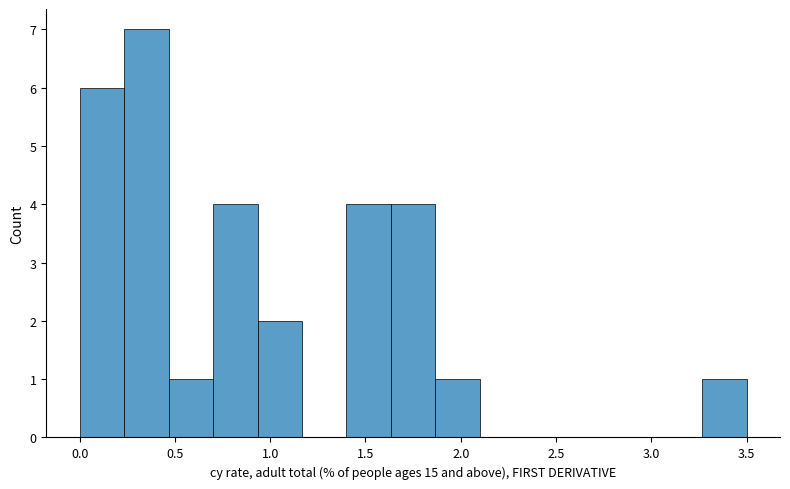

Reading left to right, transcribe this chart: for each bar, give the range it covers on the x-axis and its height. Neither the bar edges nor the heights are printed on the chart, so give them approximately, as read against the axes.

0.00 to 0.25: 6
0.25 to 0.45: 7
0.45 to 0.70: 1
0.70 to 0.95: 4
0.95 to 1.15: 2
1.15 to 1.40: 0
1.40 to 1.65: 4
1.65 to 1.85: 4
1.85 to 2.10: 1
2.10 to 2.35: 0
2.35 to 2.55: 0
2.55 to 2.80: 0
2.80 to 3.05: 0
3.05 to 3.25: 0
3.25 to 3.50: 1